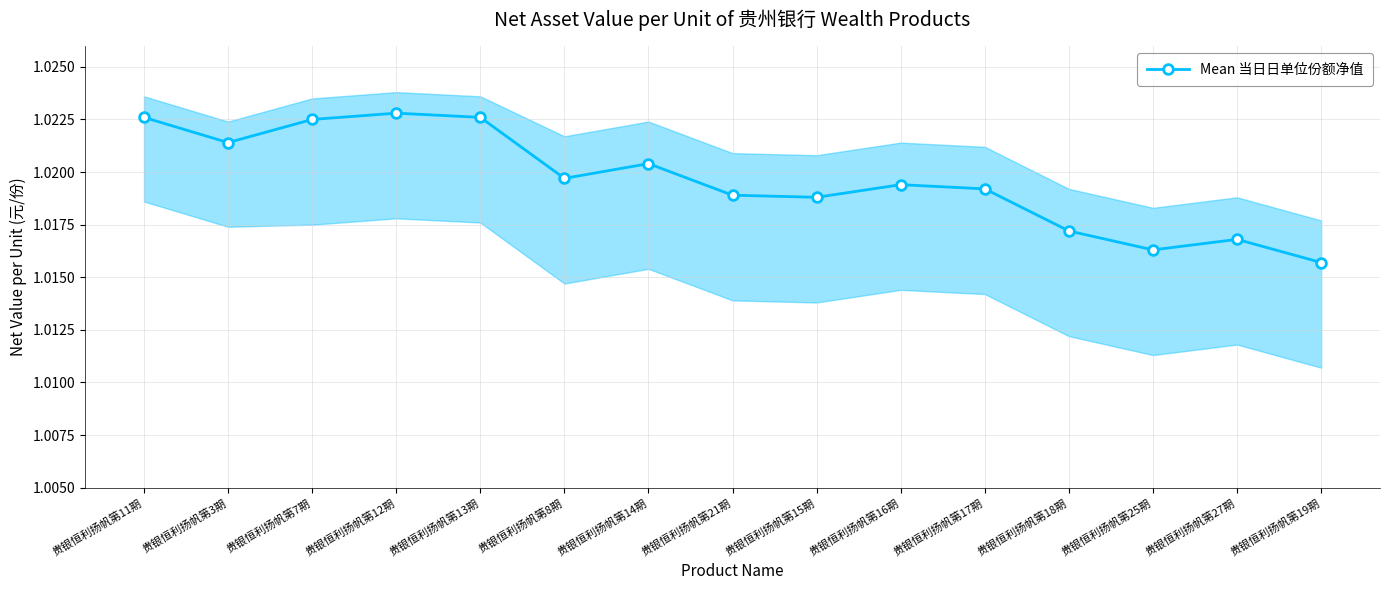

True or false: the data has more than 0 interior local peaks.

True